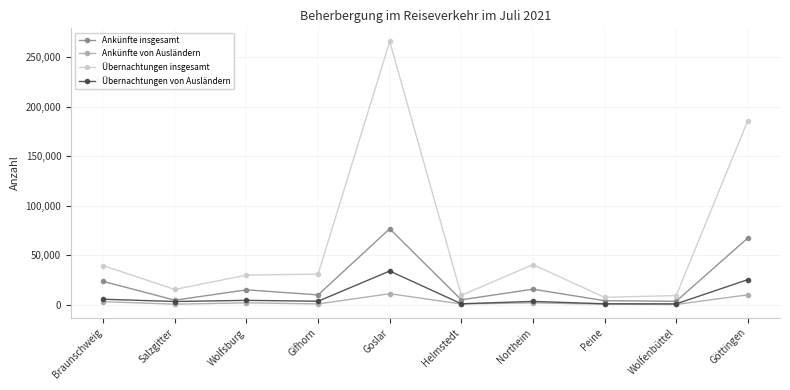

At which category does Ankünfte insgesamt reach its first local valley?

Salzgitter